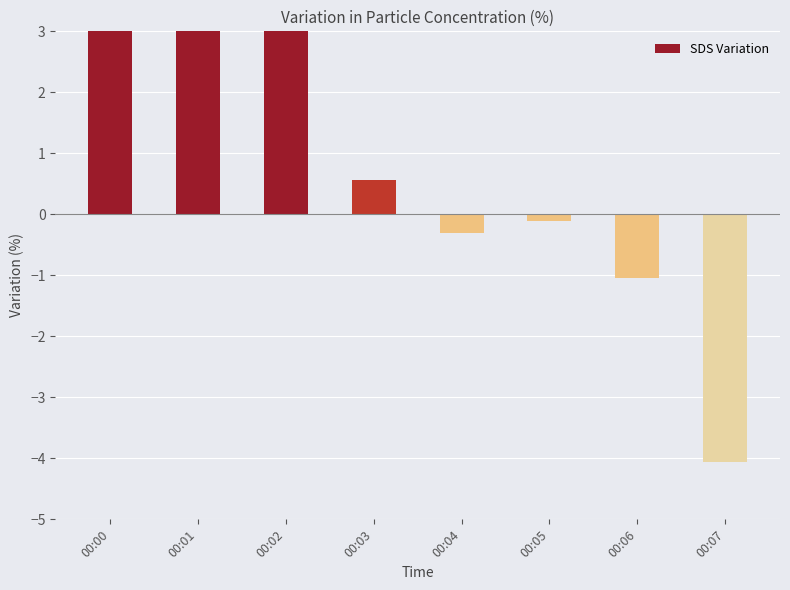

What is the change in value from 00:05 to 00:07?

-3.9